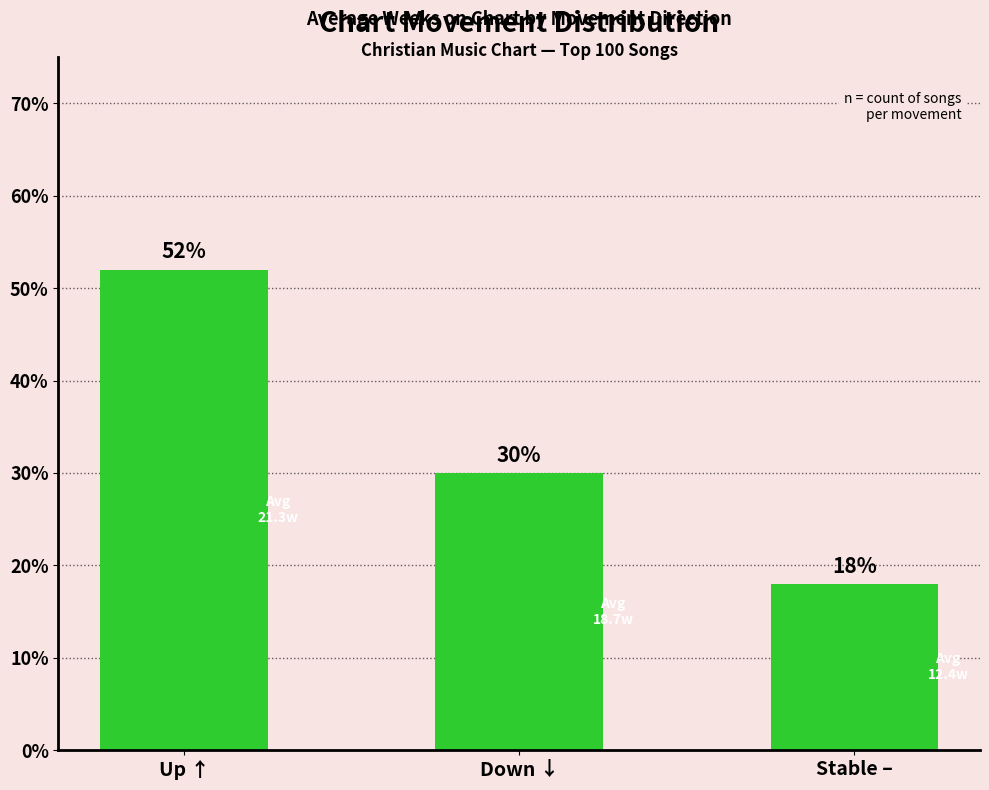

What is the label of the 2nd bar from the right?

Down ↓